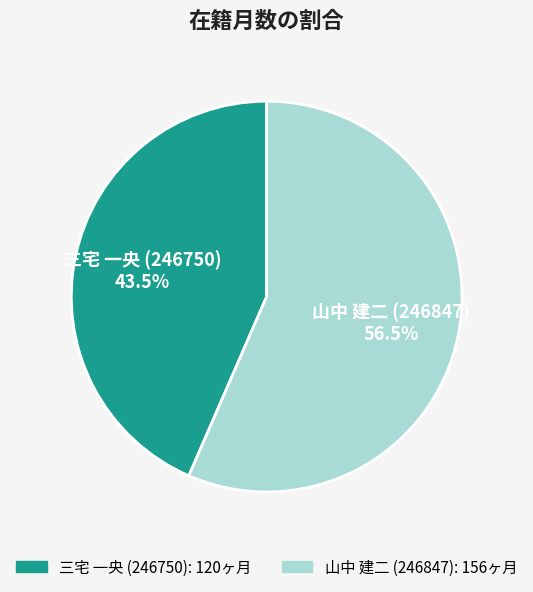

Between 山中 建二 (246847) and 三宅 一央 (246750), which is larger?

山中 建二 (246847)